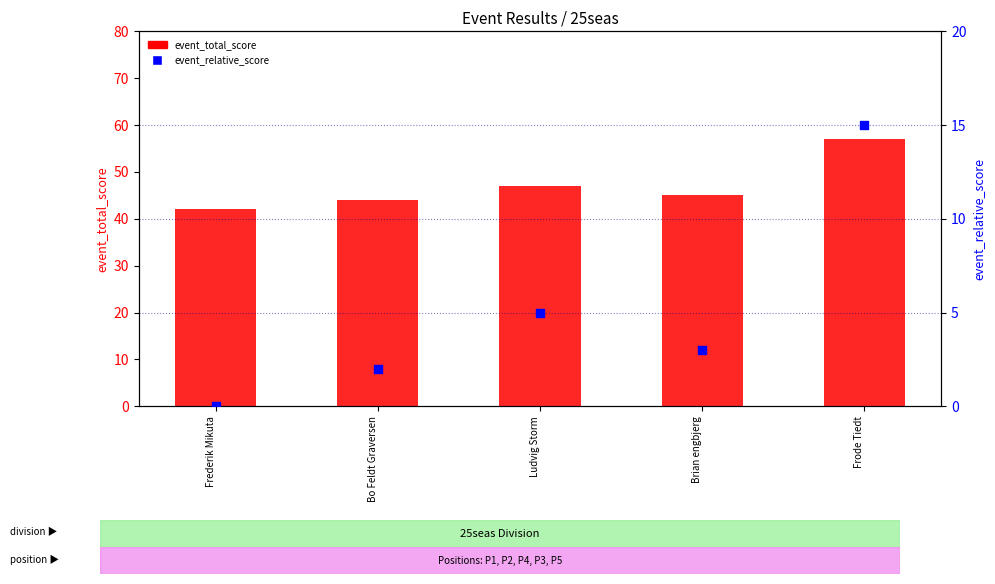

What are all the series names shown in the legend?

event_total_score, event_relative_score